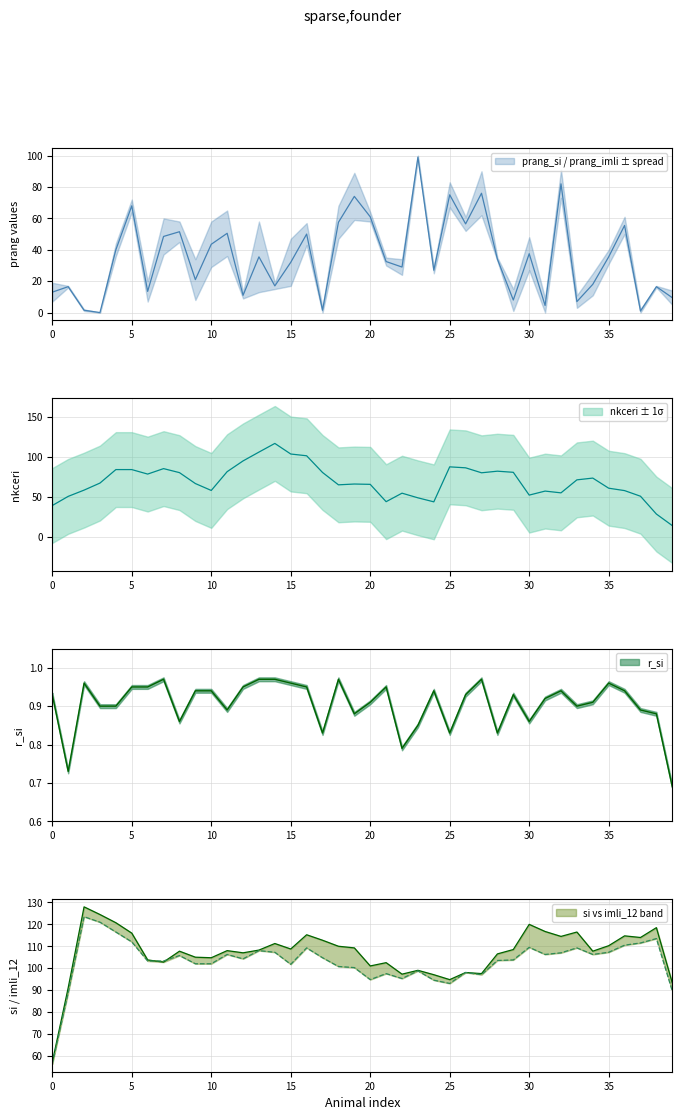

What are all the series names shown in the legend?

prang_si, prang_imli, nkceri, si, imli_12, r_si